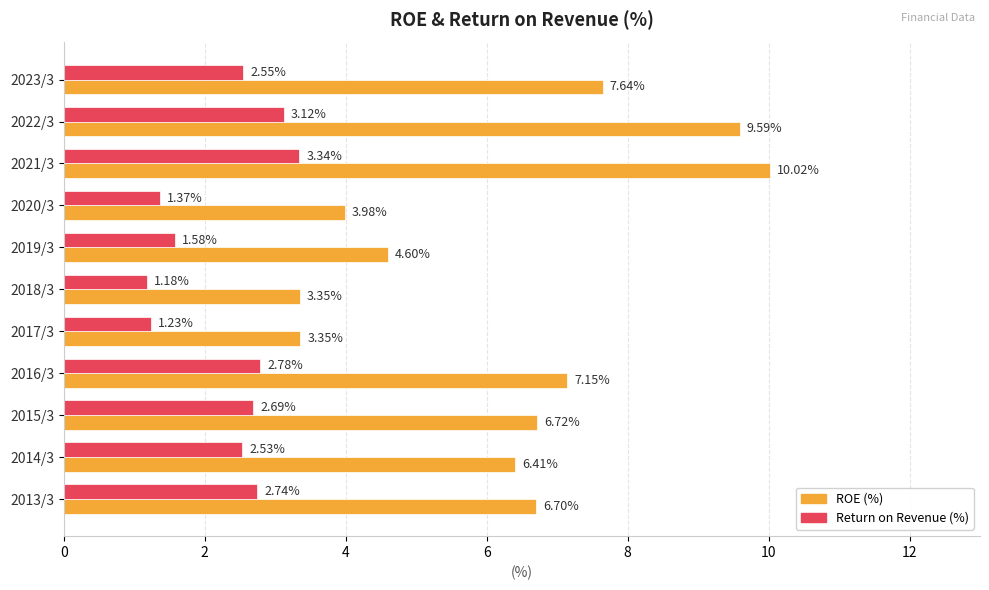

Rank the categories by Return on Revenue (%) value from lowest to highest.

2018/3, 2017/3, 2020/3, 2019/3, 2014/3, 2023/3, 2015/3, 2013/3, 2016/3, 2022/3, 2021/3